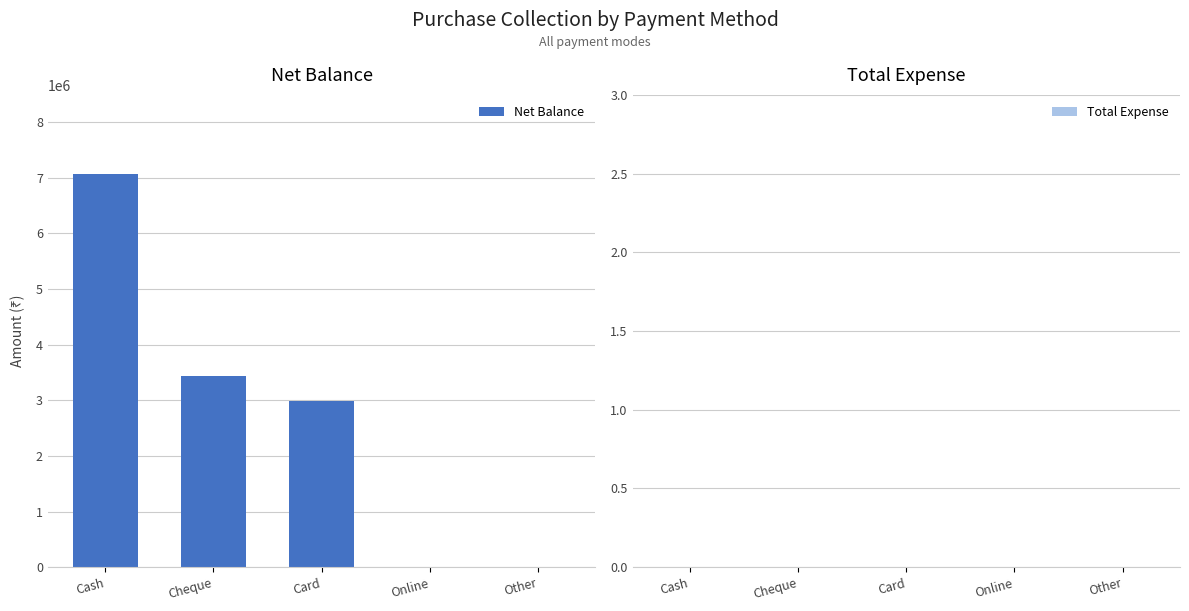

What is the change in value from Cash to Other?

-7073854